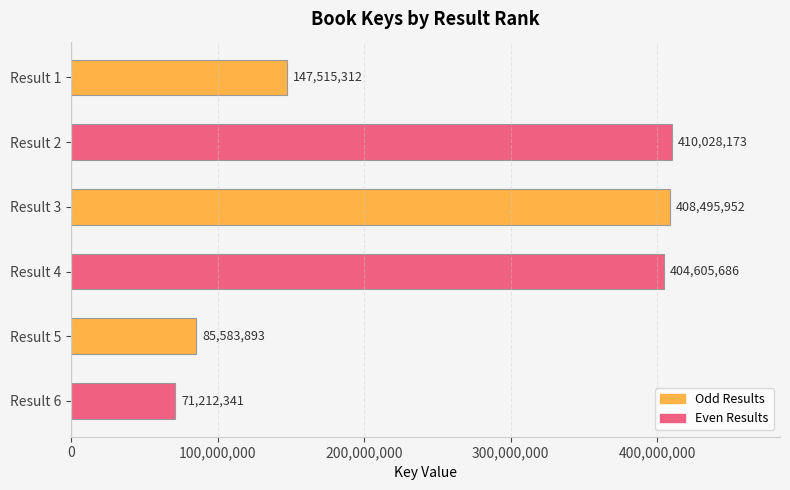

What is the ratio of the value at Result 4 to the value at Result 3?

1.0